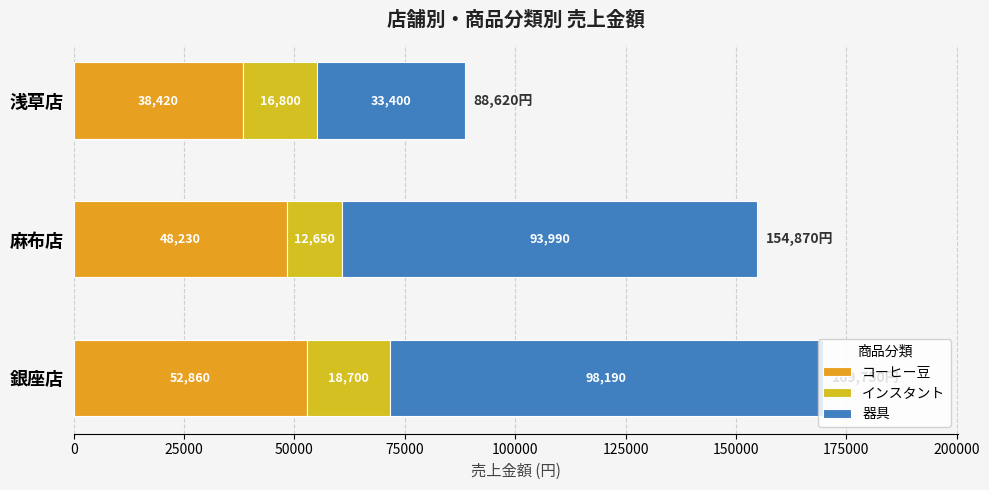

Count the number of data series in this chart.

3